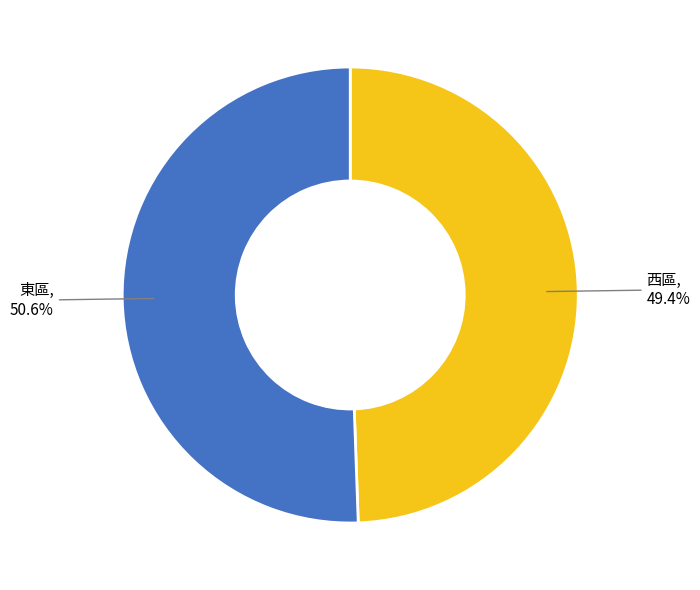

Rank the categories by value from lowest to highest.

西區, 東區